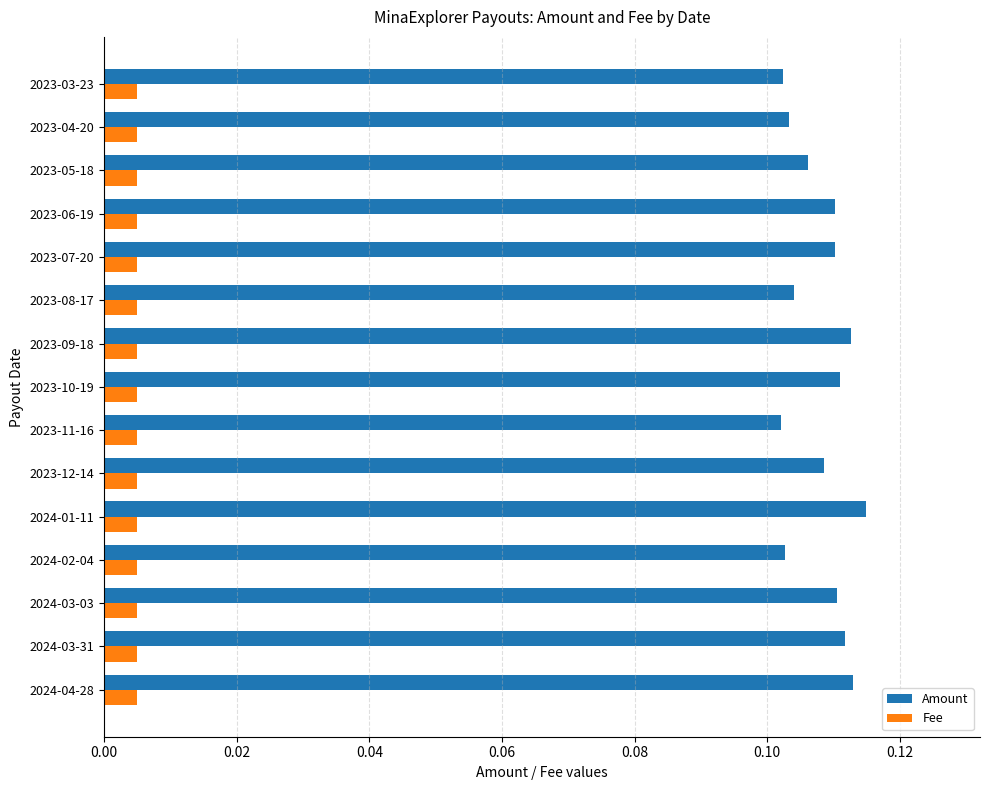

List the series in order of their peak value, highest first.

Amount, Fee